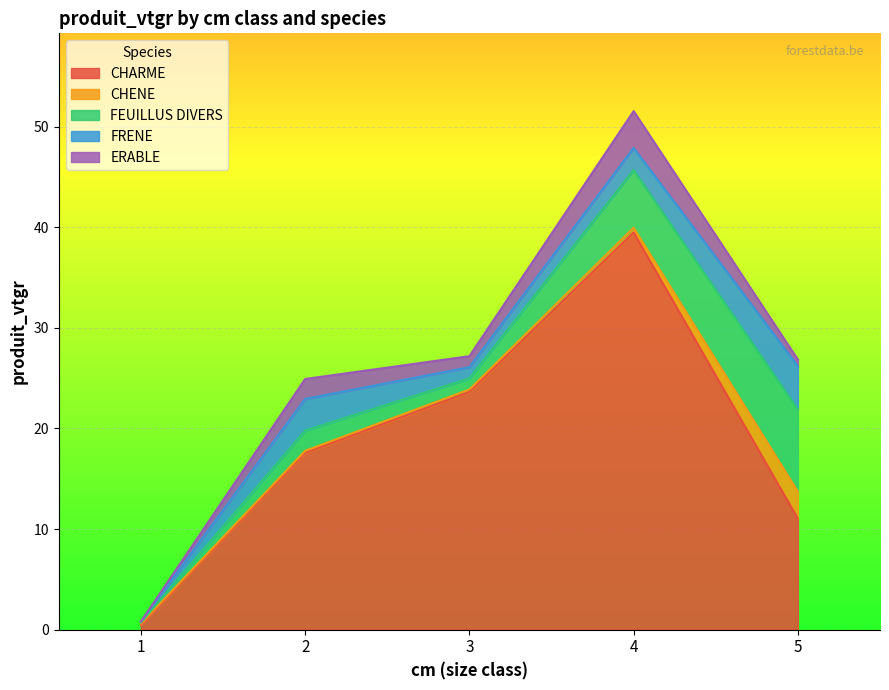

True or false: CHENE and CHARME cross at least once.

False